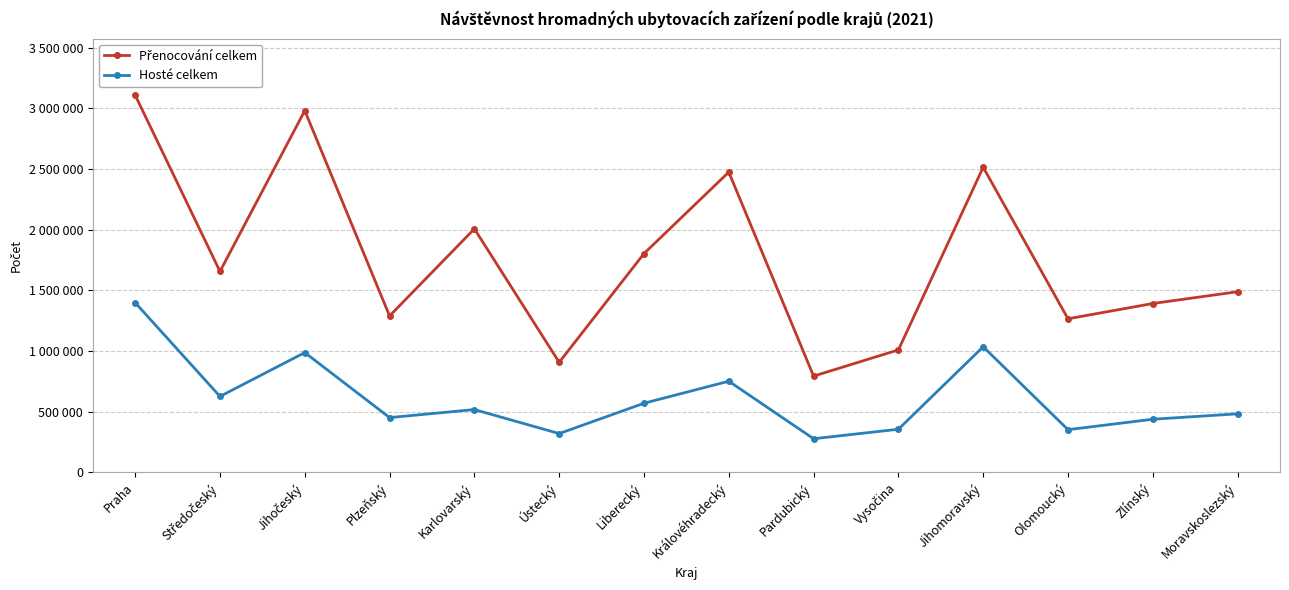

Reading right to left, extract all data points from this chart.

Přenocování celkem: 1488616	1391436	1265460	2514227	1009015	793191	2474433	1803024	906701	2006901	1289147	2981006	1655744	3108355
Hosté celkem: 482286	437606	351641	1035039	355205	276791	750934	569431	319480	517380	451241	987028	625856	1398324